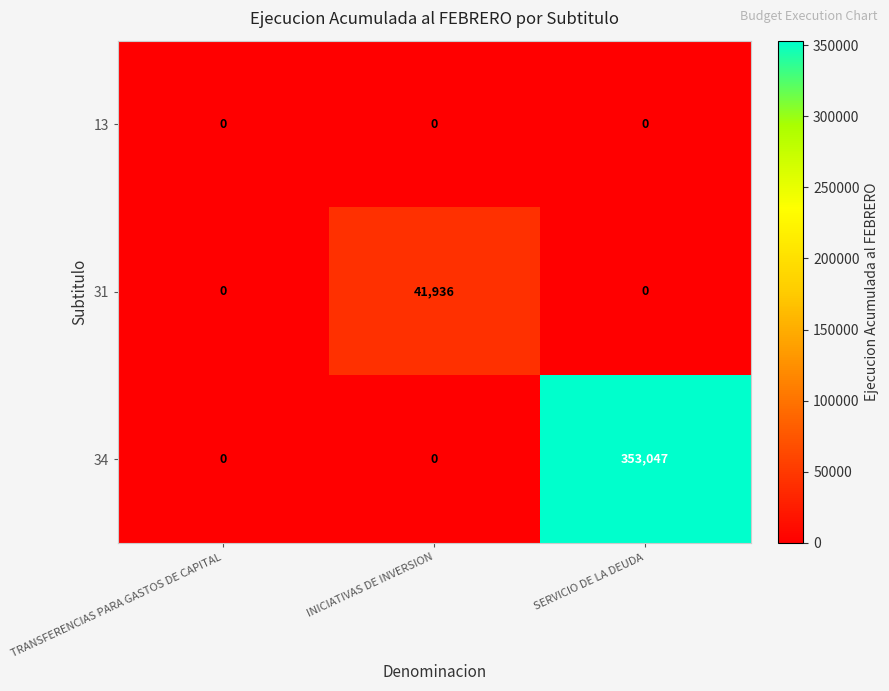

Between INICIATIVAS DE INVERSION and SERVICIO DE LA DEUDA, which series saw the biggest shift?

34